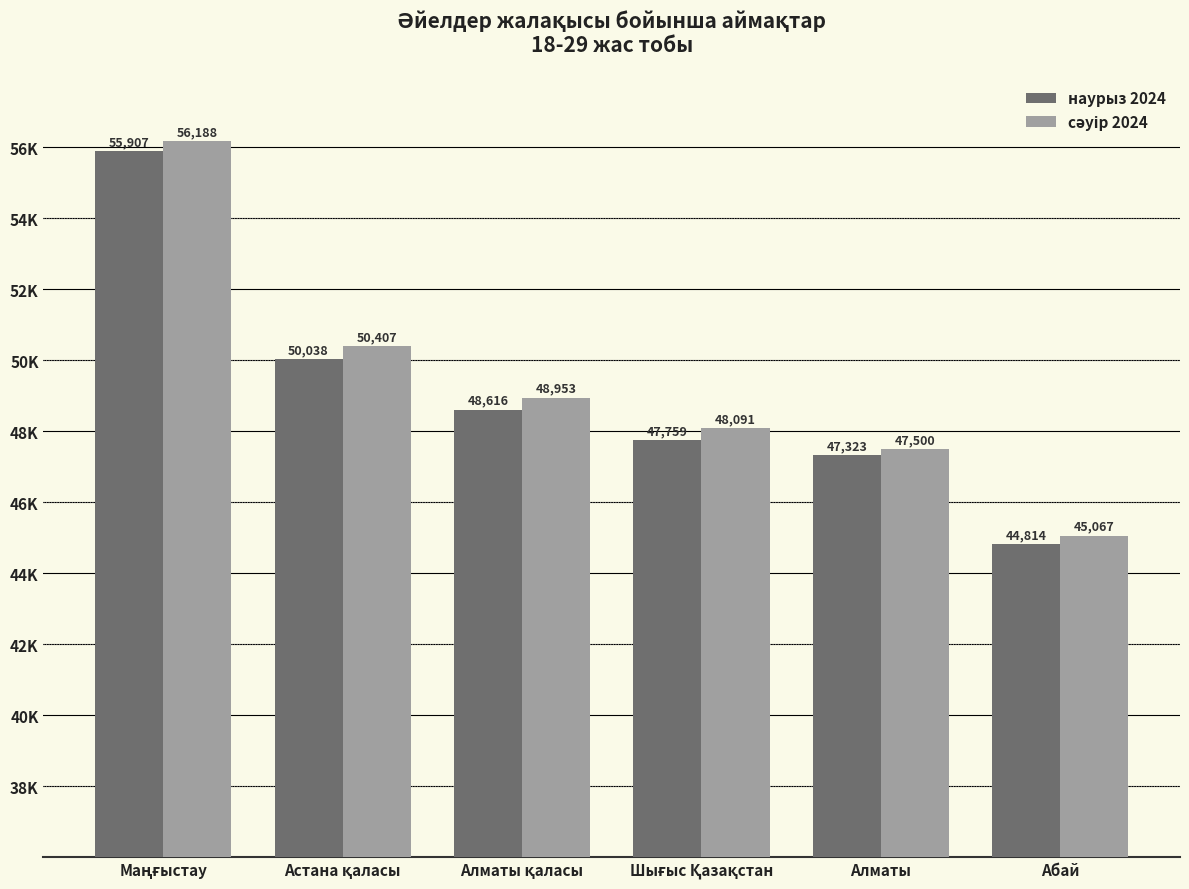

Read the сәуір 2024 value at Абай, to the nearest 10.

45070